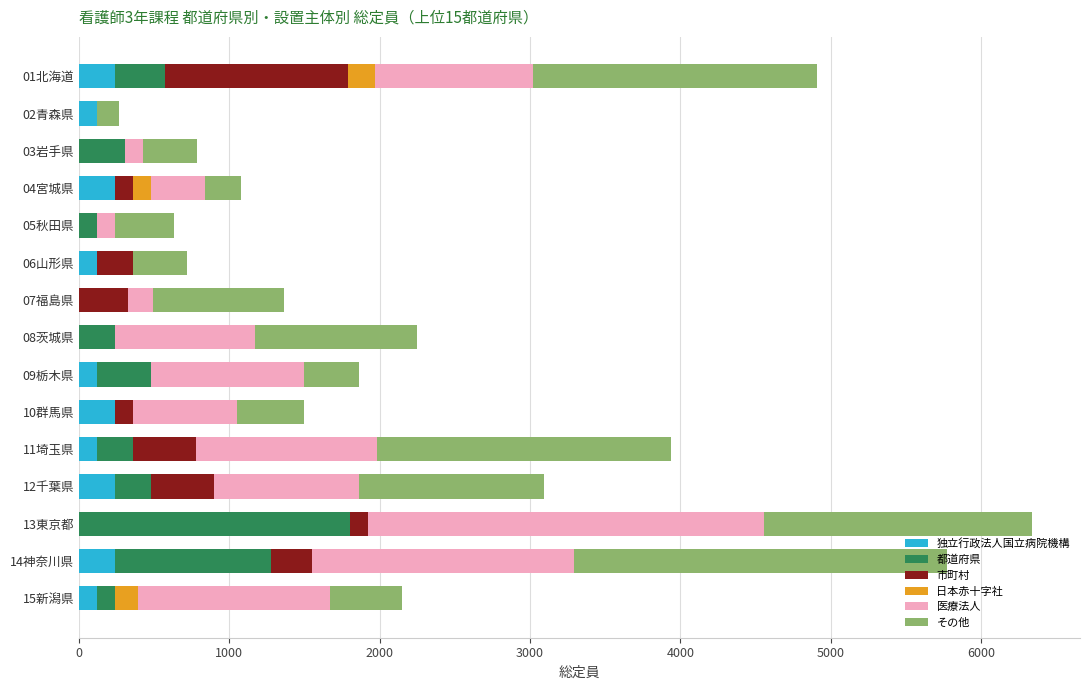

What is the highest value of the 独立行政法人国立病院機構 series?

240